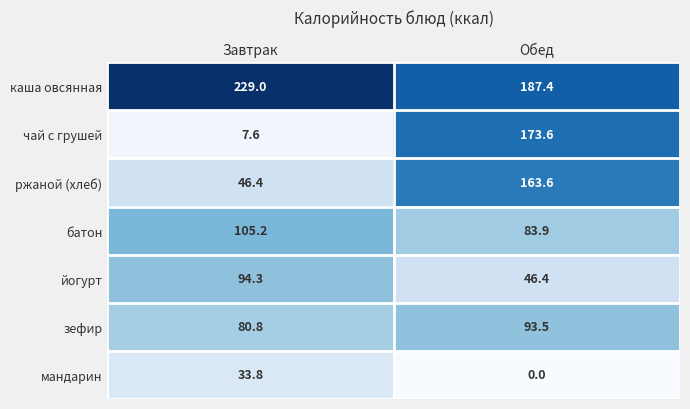

Which series has the largest range (max minus min)?

чай с грушей